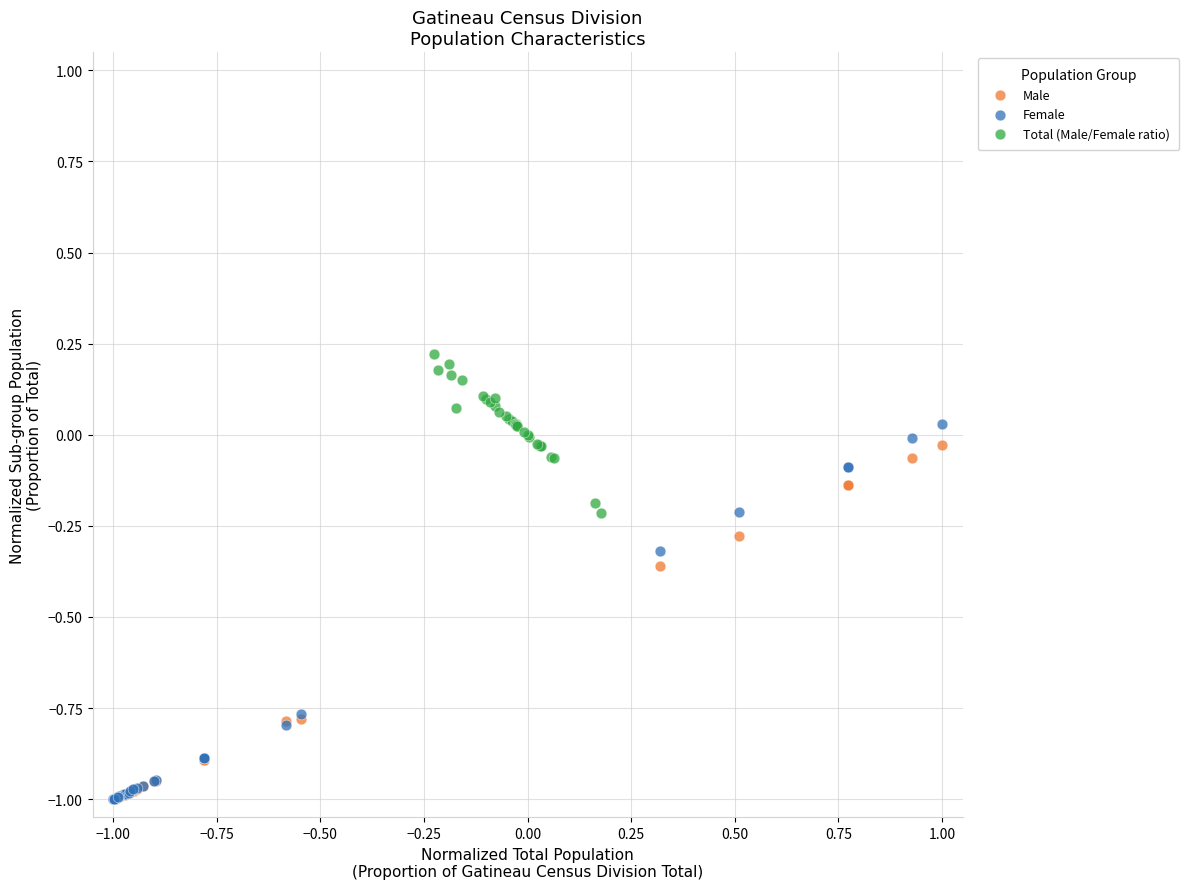

What are all the series names shown in the legend?

Male, Female, Total (Male/Female ratio)